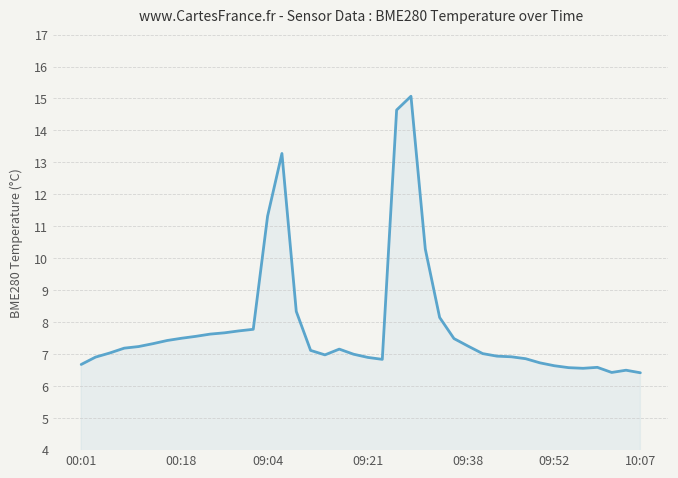

What is the average value?

7.8